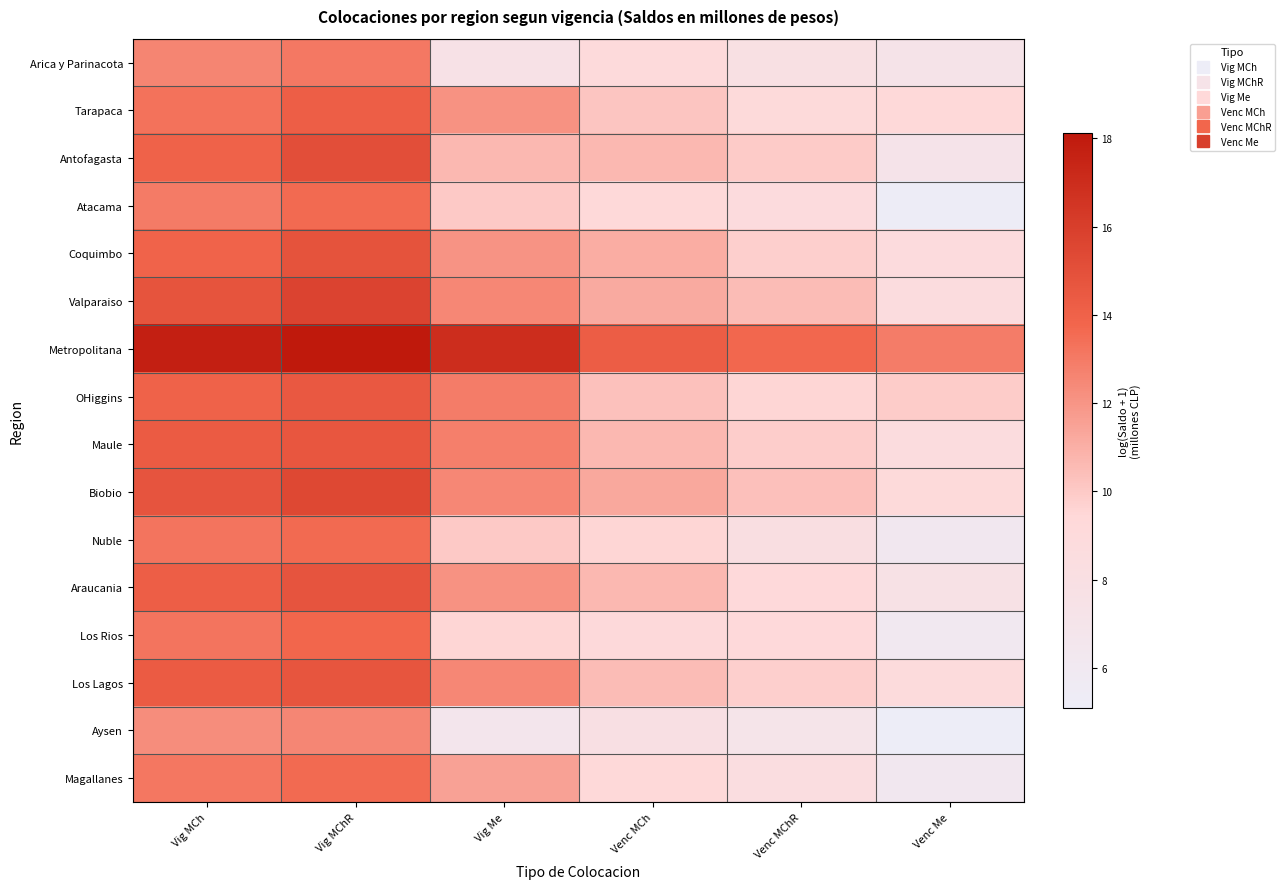

At which category is the sum across all series the highest?

Vig MChR